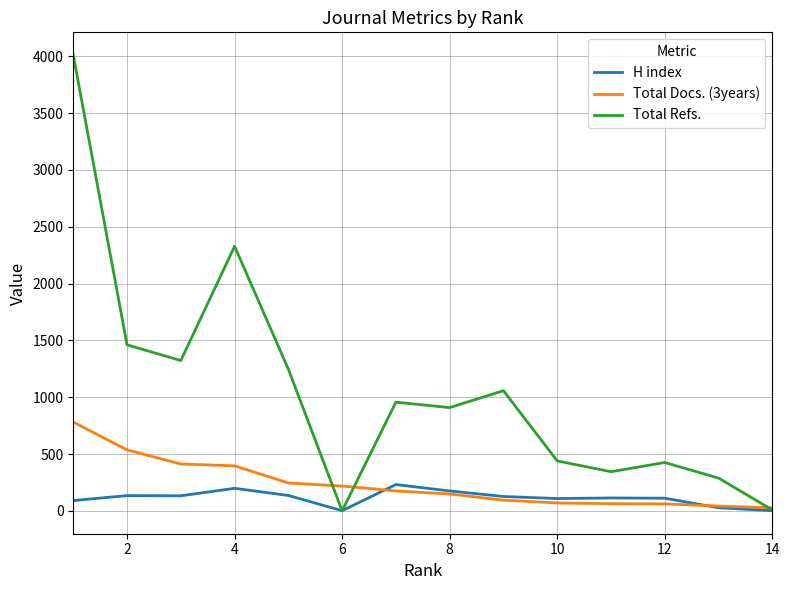

What is the greatest value displayed?

4010